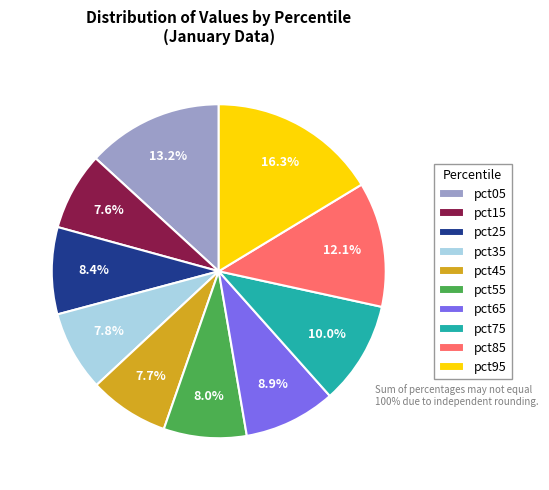

Count the number of slices in the pie.

10